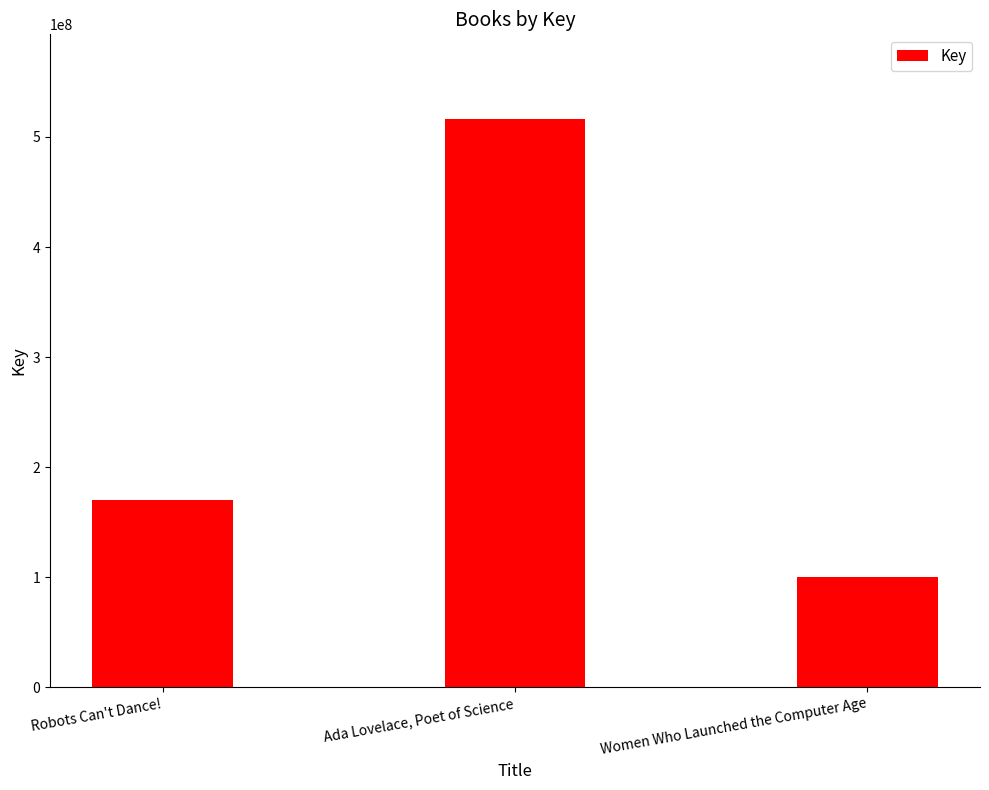

How many values are between 100446268 and 515913524?

3